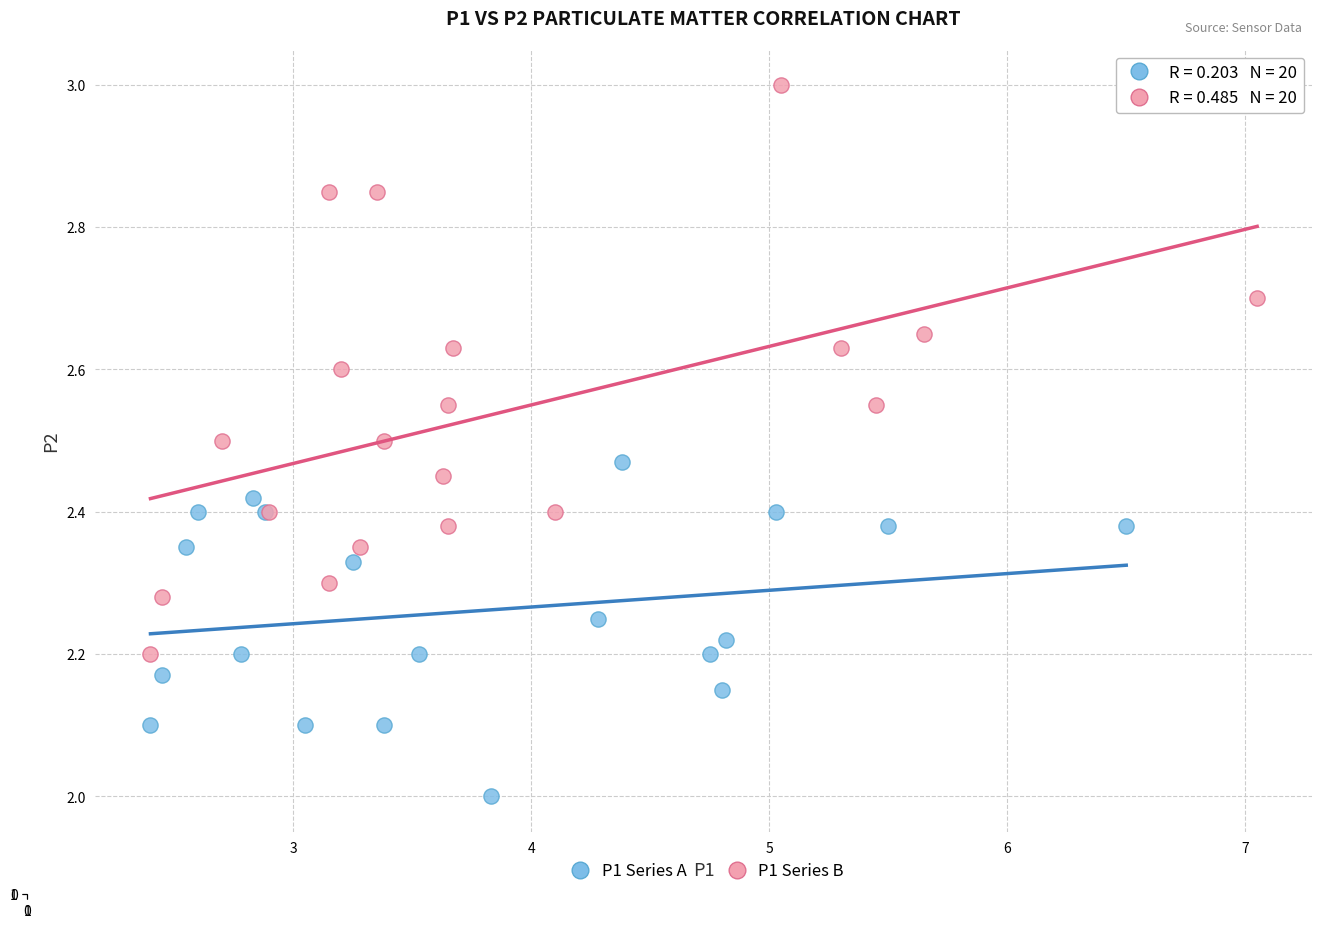

Which series reaches the maximum Y coordinate?

P1 Series B